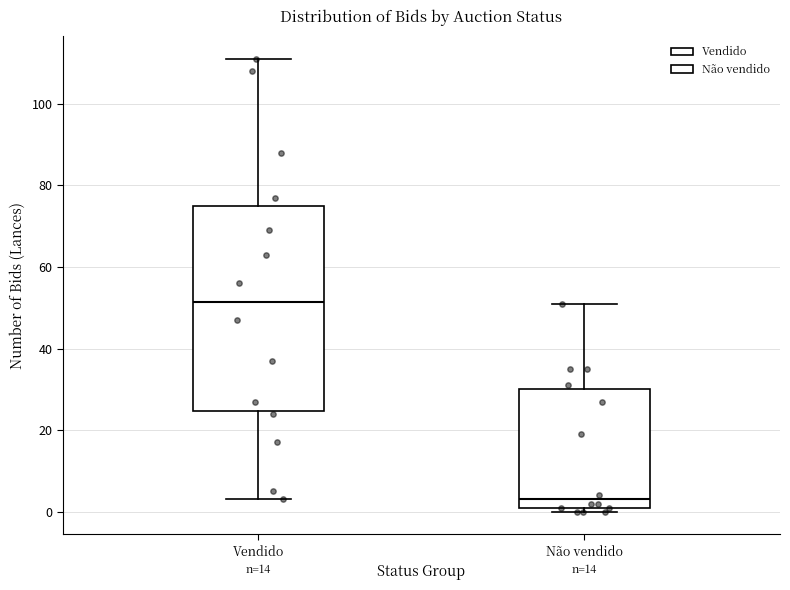

Where does the median line of the box for Não vendido sit on the y-axis? The values are not printed on the chart, so give them approximately, as read against the axis.

4